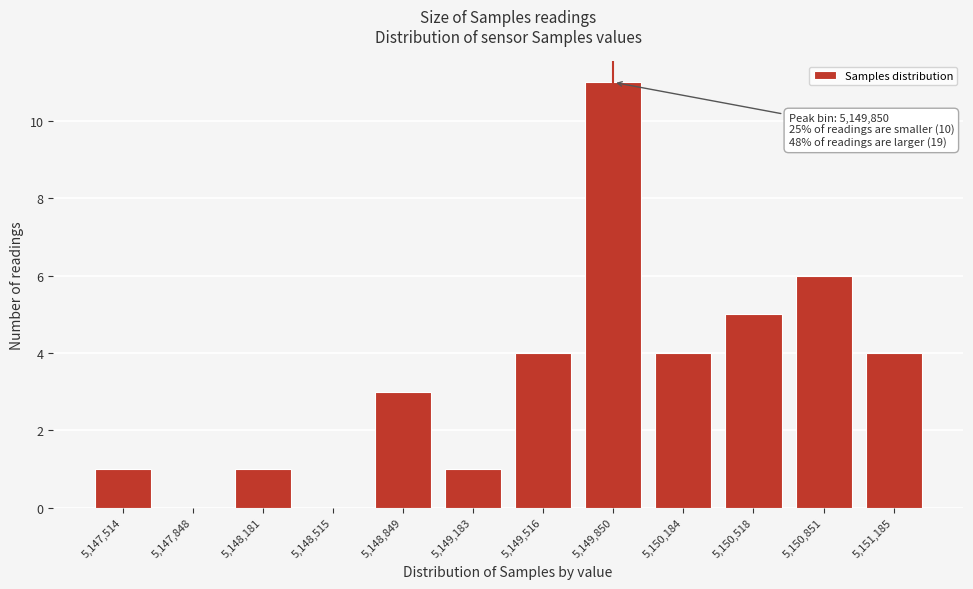

Reading left to right, list all the values displayed in this chart.

5,147,514=1	5,147,848=0	5,148,181=1	5,148,515=0	5,148,849=3	5,149,183=1	5,149,516=4	5,149,850=11	5,150,184=4	5,150,518=5	5,150,851=6	5,151,185=4